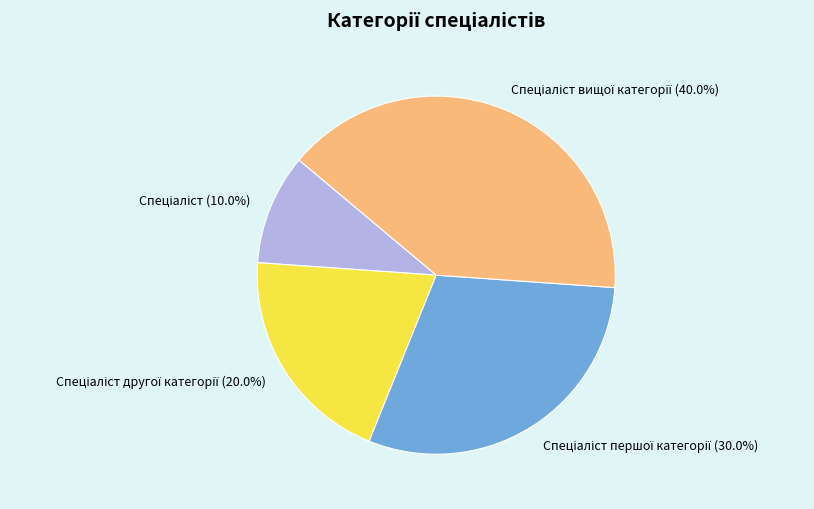

How many segments does this pie chart have?

4